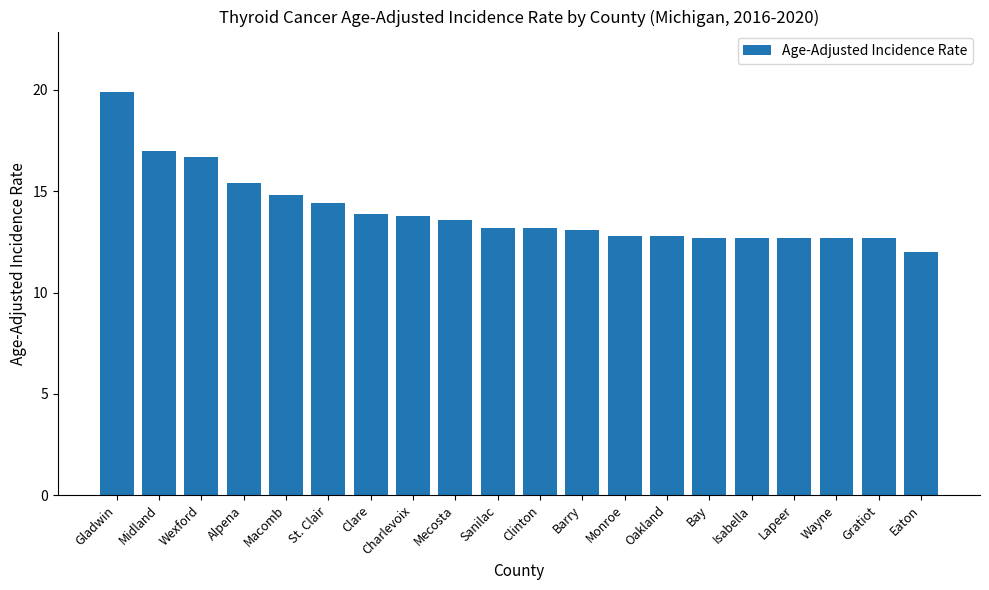

What is the ratio of the value at Gratiot to the value at Wayne?

1.0